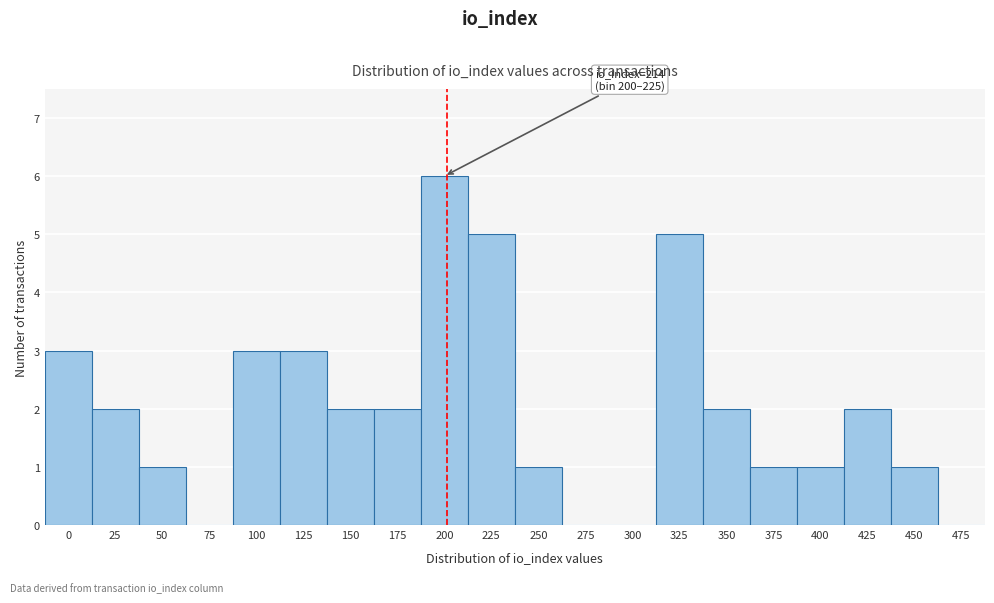

Reading left to right, transcribe all the data shown in this chart.

0=3	25=2	50=1	75=0	100=3	125=3	150=2	175=2	200=6	225=5	250=1	275=0	300=0	325=5	350=2	375=1	400=1	425=2	450=1	475=0